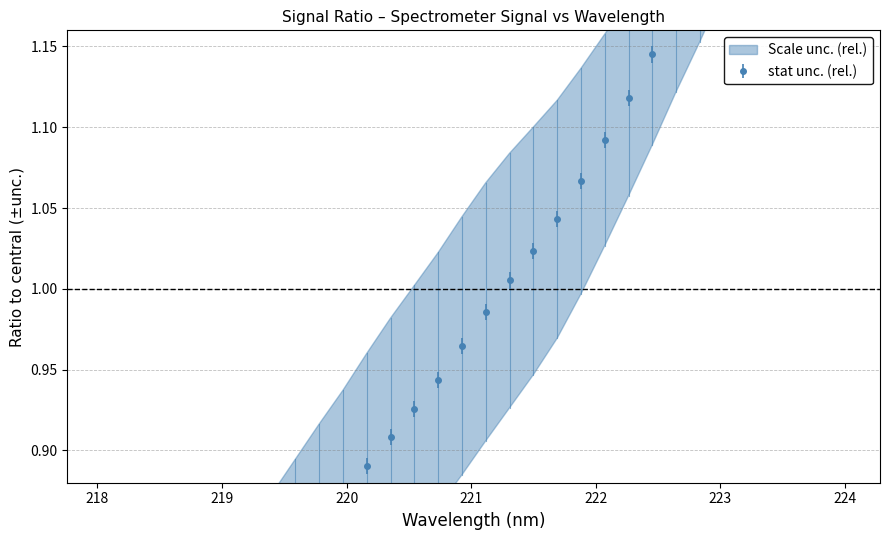

True or false: there are more than 1 points higher than both neighbors.

False